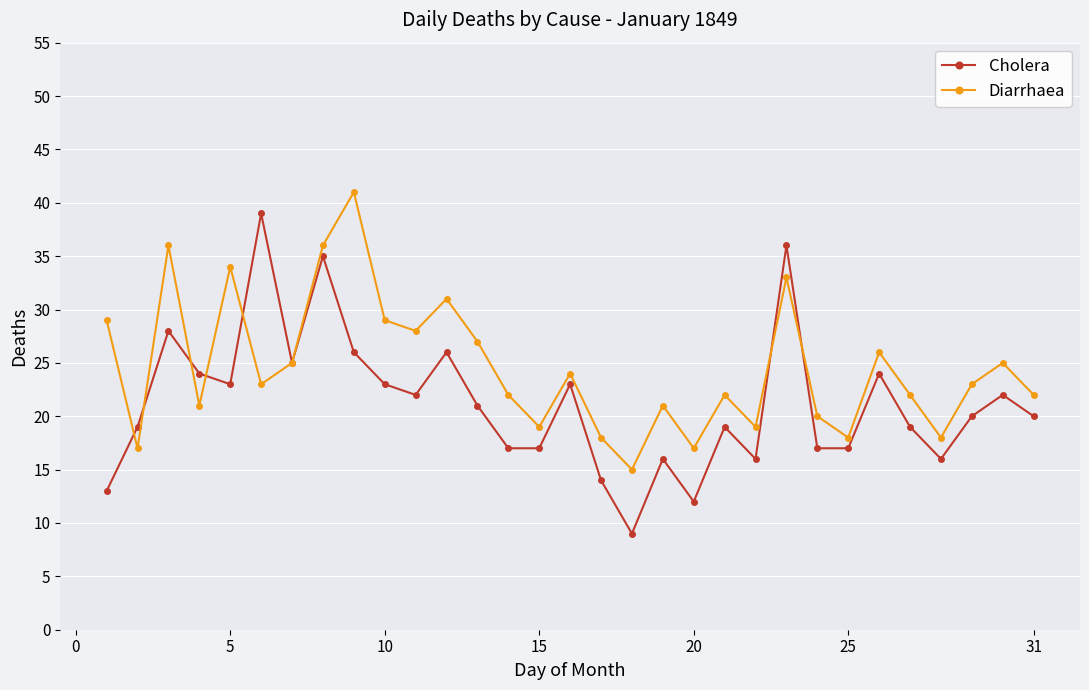

How many lines are shown in the chart?

2